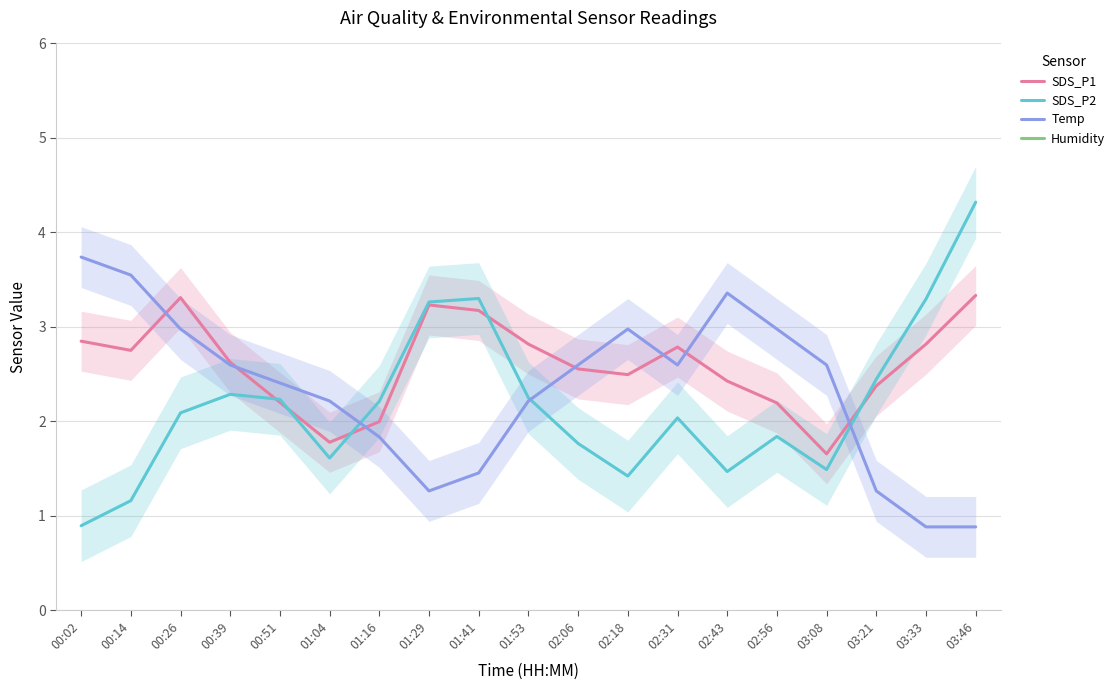

What is the difference between the SDS_P1 values at 03:21 and 00:51?

0.2